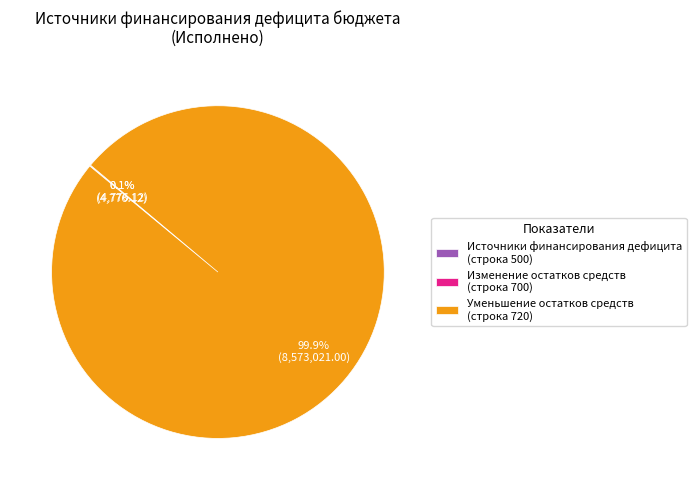

Which slice is the largest?

Уменьшение остатков средств (строка 720)